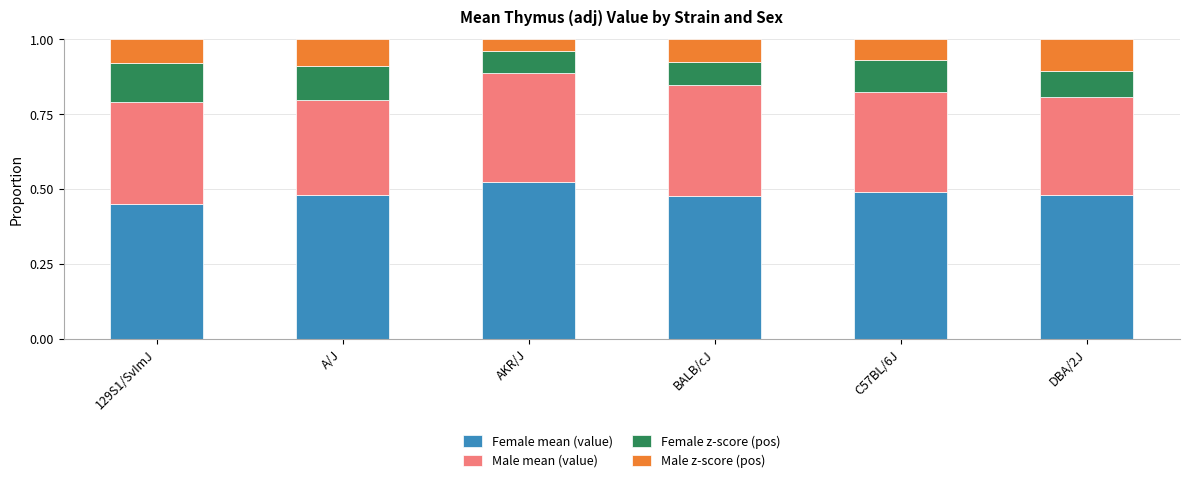

At which label does Female mean (value) reach its minimum?

129S1/SvImJ